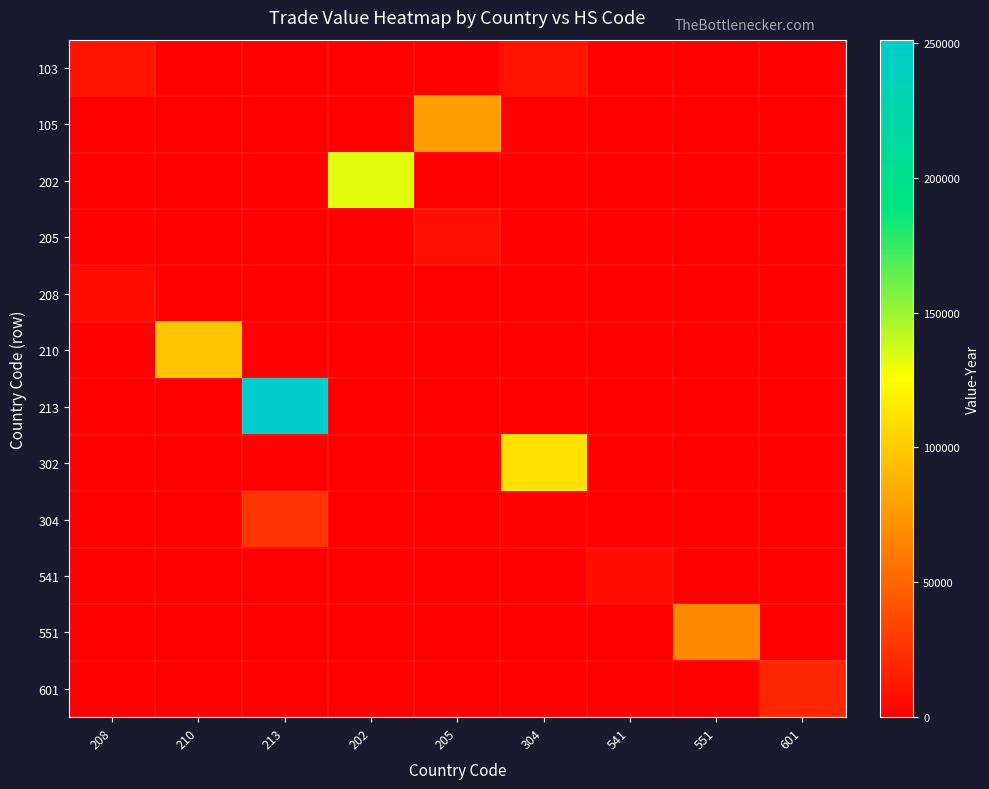

Reading left to right, extract all data points from this chart.

103: 208=9427	210=0	213=0	202=0	205=0	304=9427	541=0	551=0	601=0
105: 208=0	210=0	213=0	202=0	205=78099	304=0	541=0	551=0	601=0
202: 208=0	210=0	213=0	202=132829	205=0	304=0	541=0	551=0	601=0
205: 208=0	210=0	213=0	202=0	205=7854	304=0	541=0	551=0	601=0
208: 208=6689	210=0	213=0	202=0	205=0	304=0	541=0	551=0	601=0
210: 208=0	210=97531	213=0	202=0	205=0	304=0	541=0	551=0	601=0
213: 208=0	210=0	213=251229	202=0	205=0	304=0	541=0	551=0	601=0
302: 208=0	210=0	213=0	202=0	205=0	304=111120	541=0	551=0	601=0
304: 208=0	210=0	213=26500	202=0	205=0	304=1291	541=0	551=0	601=0
541: 208=0	210=0	213=0	202=0	205=0	304=0	541=6555	551=0	601=0
551: 208=0	210=0	213=0	202=0	205=0	304=0	541=0	551=67407	601=0
601: 208=0	210=0	213=0	202=0	205=0	304=0	541=0	551=0	601=19516